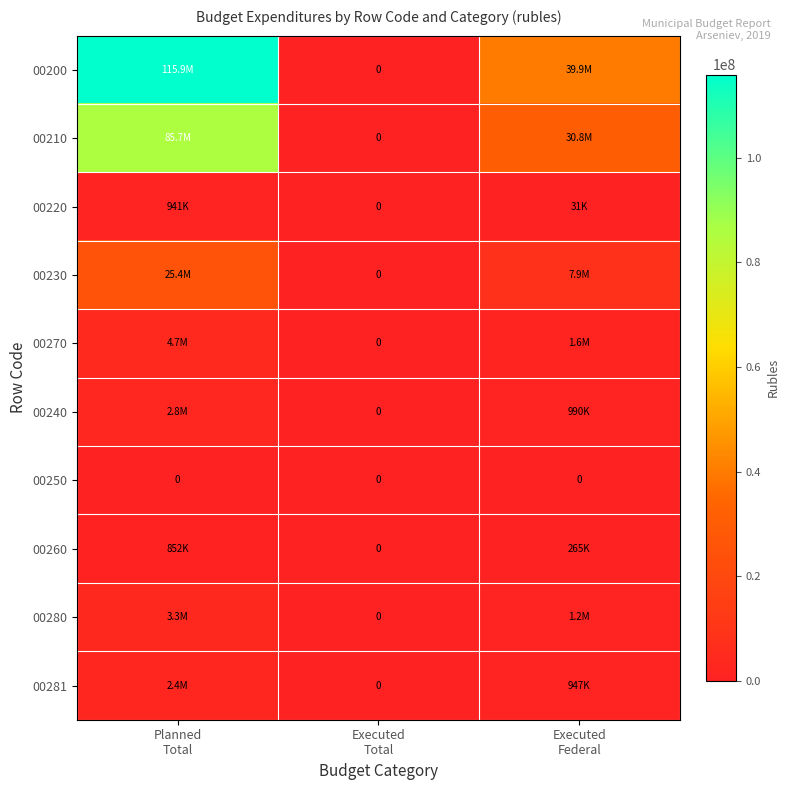

Where is 00220 nearest to the value 470290?

Executed Federal